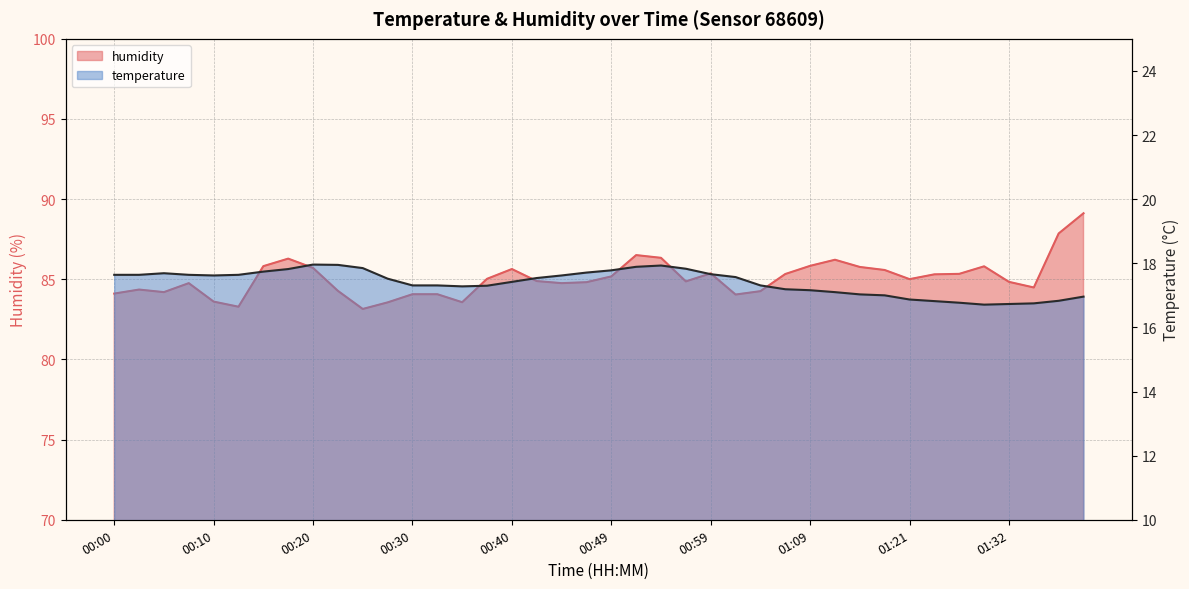

What are all the series names shown in the legend?

temperature, humidity